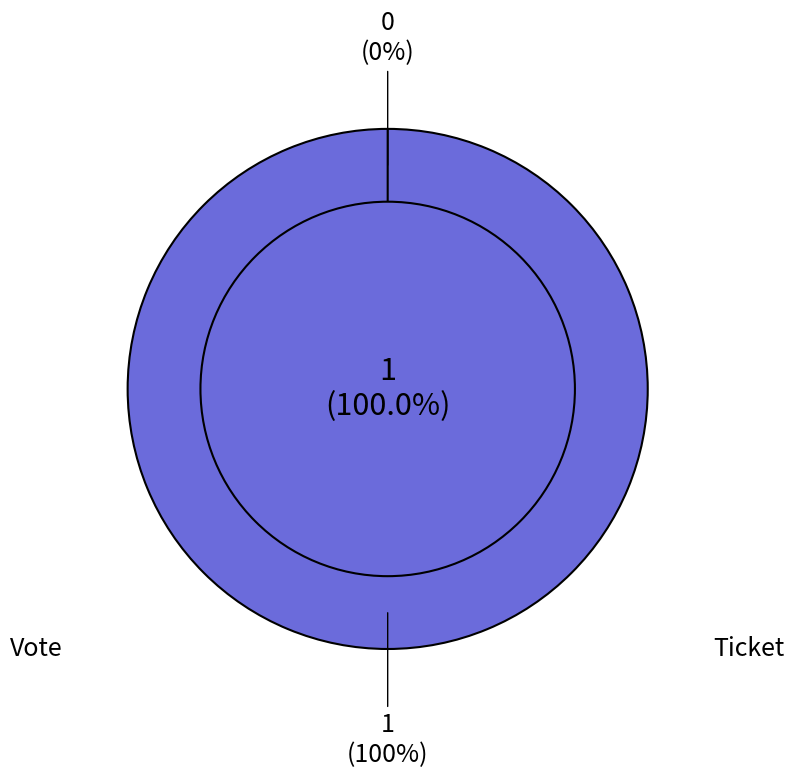

Does Ticket (io_index=0) account for over 50% of the chart?

No